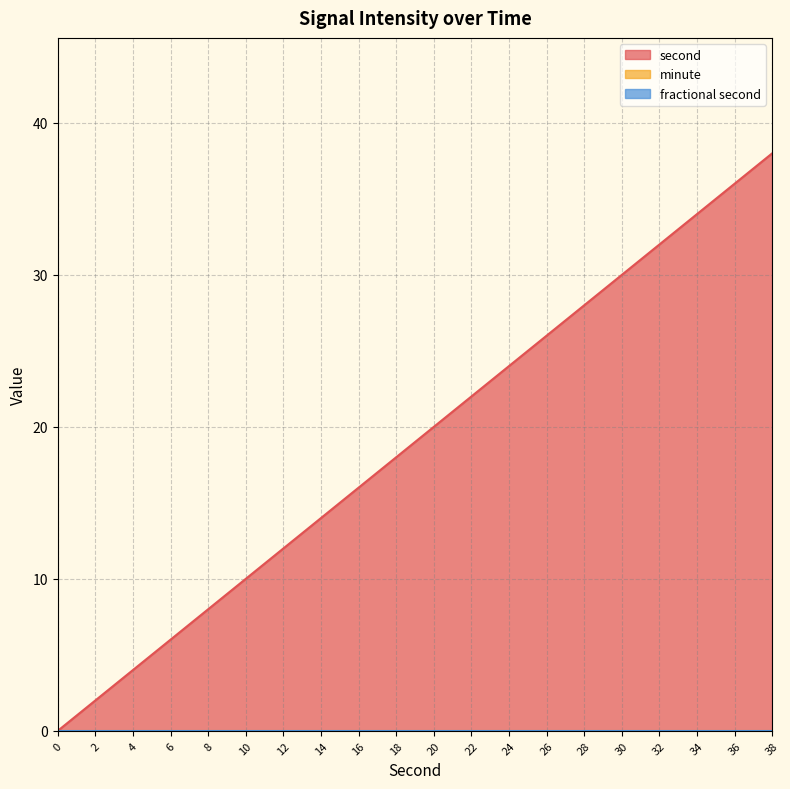

What is the total value across all series at 30?

30